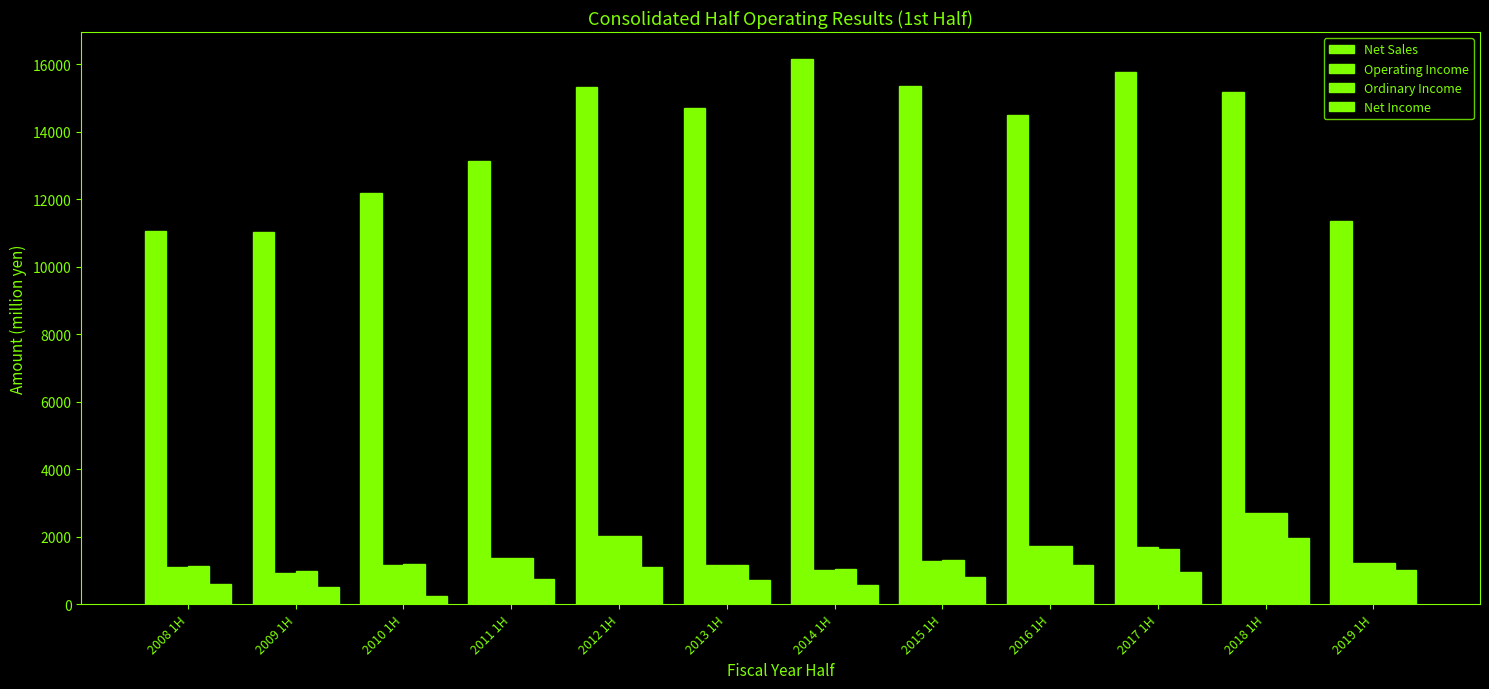

Are the bars grouped side by side (vs. stacked)?

Yes